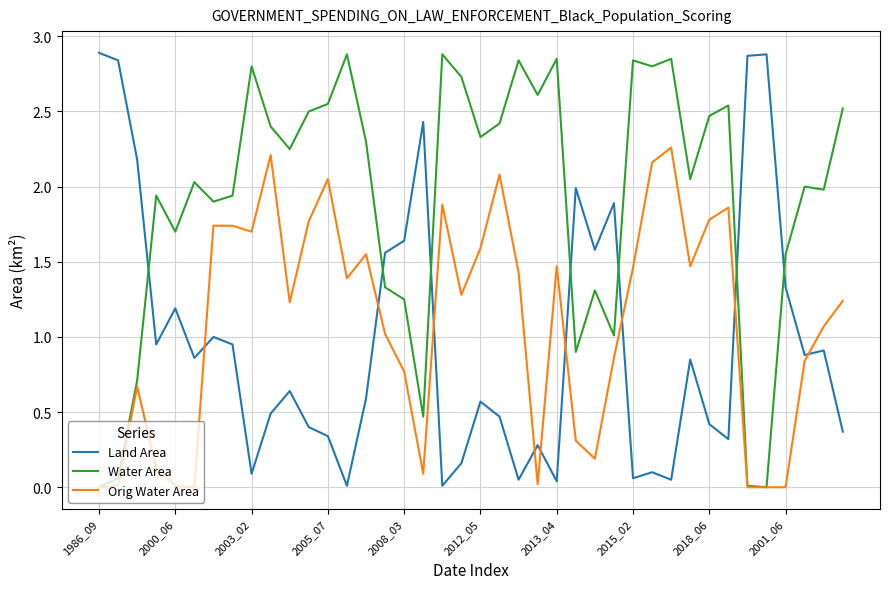

Which series has the largest total across all categories?

Water Area